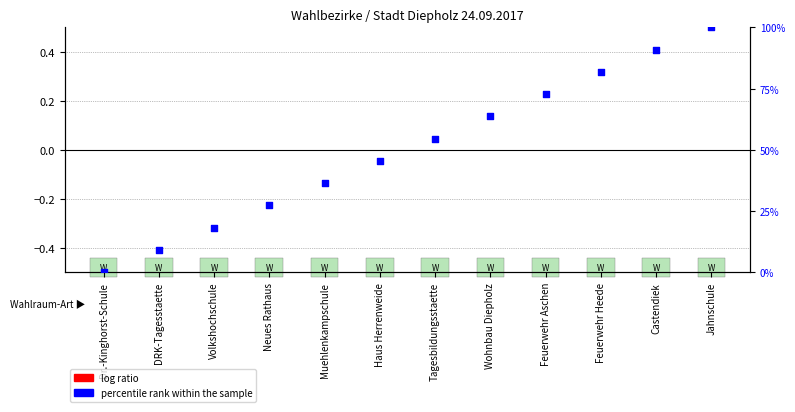

At how many categories does at least one series exceed 68?

4